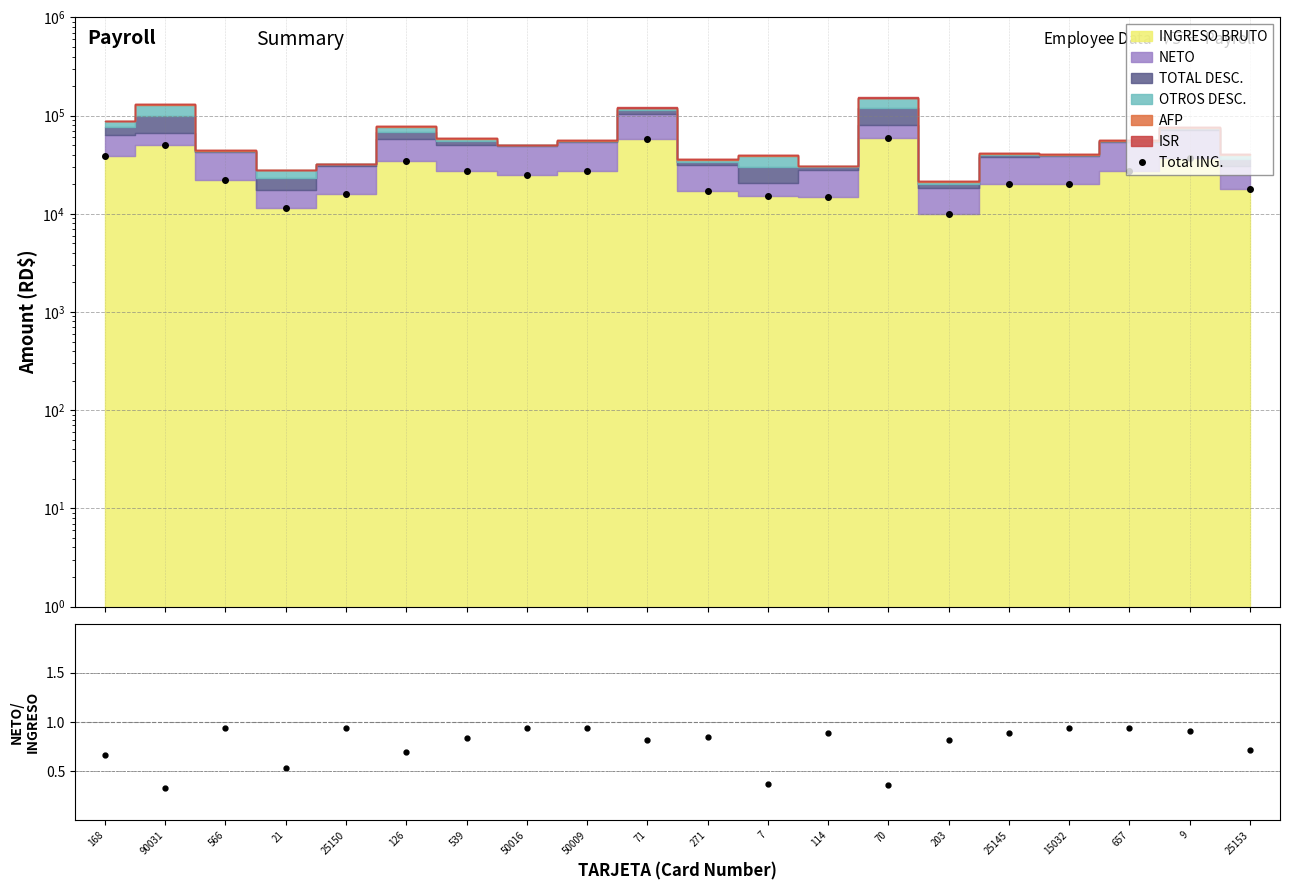

Reading left to right, extract all data points from this chart.

Total ING.: 38500.0	50000.0	22000.0	11495.0	16000.0	34155.0	27500.0	25000.0	27500.0	57420.0	16940.0	15082.6	14930.0	59136.0	10000.0	20000.0	20000.0	27500.0	37000.0	18000.0
NETO/INGRESO: 0.7	0.3	0.9	0.5	0.9	0.7	0.8	0.9	0.9	0.8	0.8	0.4	0.9	0.4	0.8	0.9	0.9	0.9	0.9	0.7